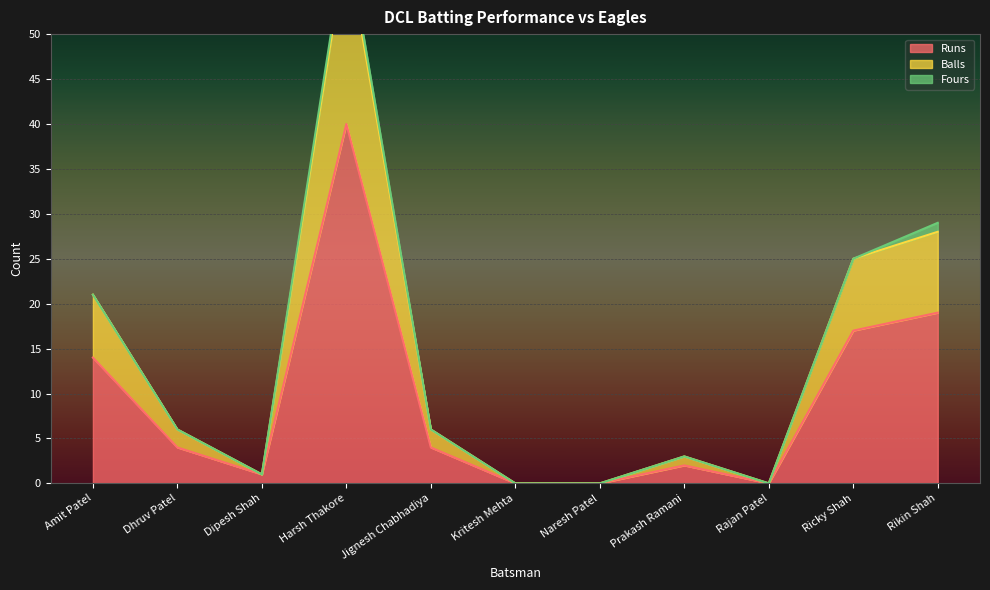

List the labels in order of Runs value, smallest first.

Kritesh Mehta, Naresh Patel, Rajan Patel, Dipesh Shah, Prakash Ramani, Dhruv Patel, Jignesh Chabhadiya, Amit Patel, Ricky Shah, Rikin Shah, Harsh Thakore